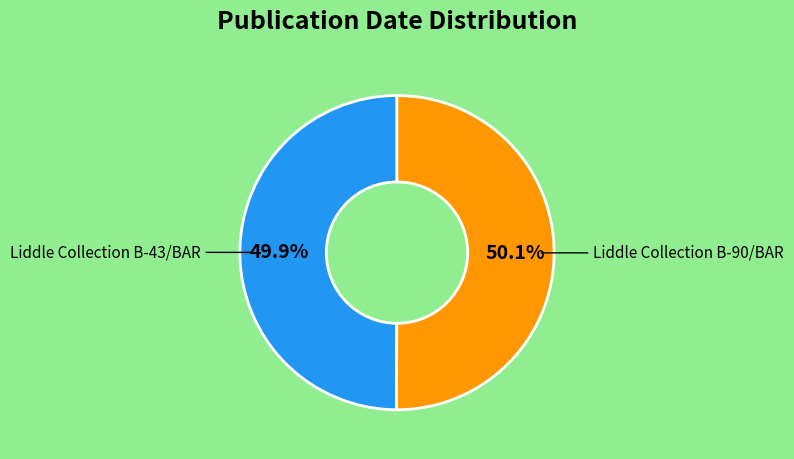

Is it true that Liddle Collection B-43/BAR is 50% of the pie?

True